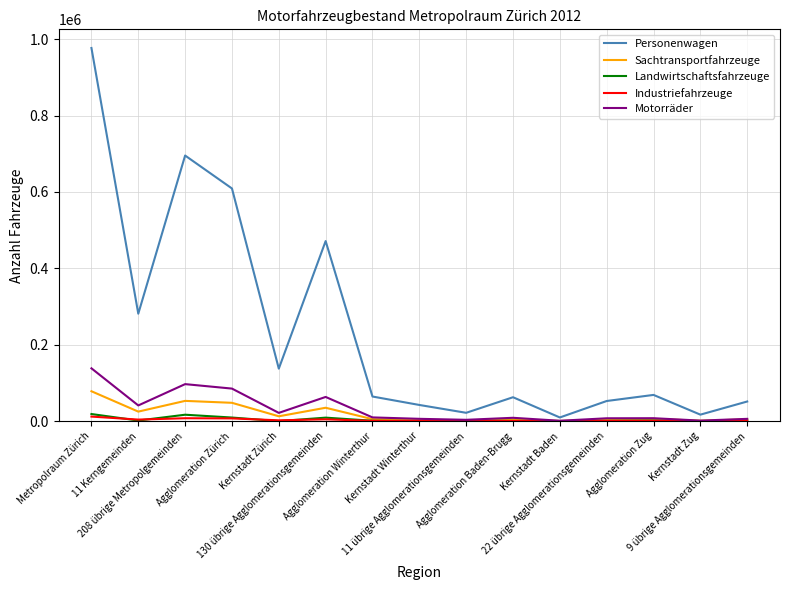

Which series has the largest total across all categories?

Personenwagen